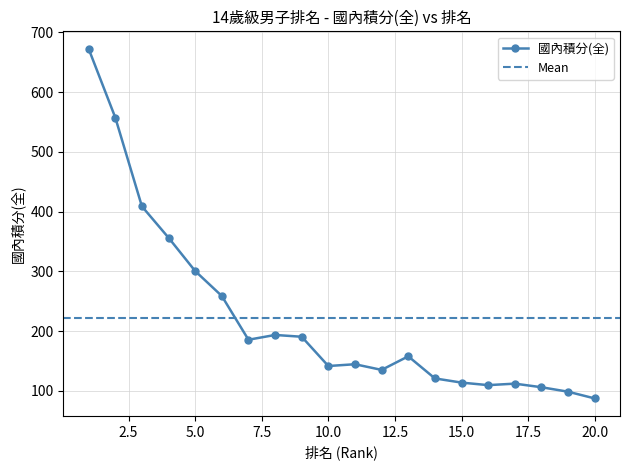

How many lines are shown in the chart?

1